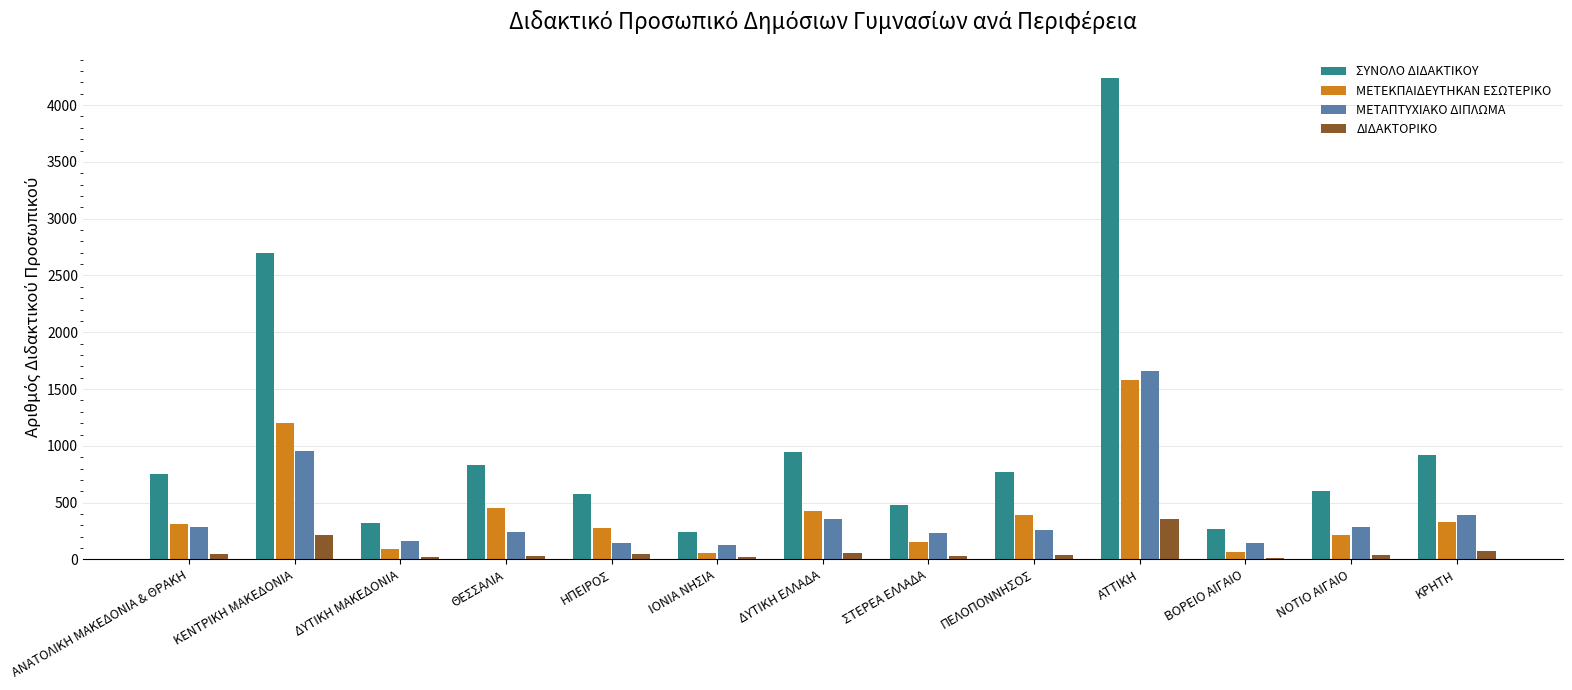

What is the maximum value shown in the chart?

4237